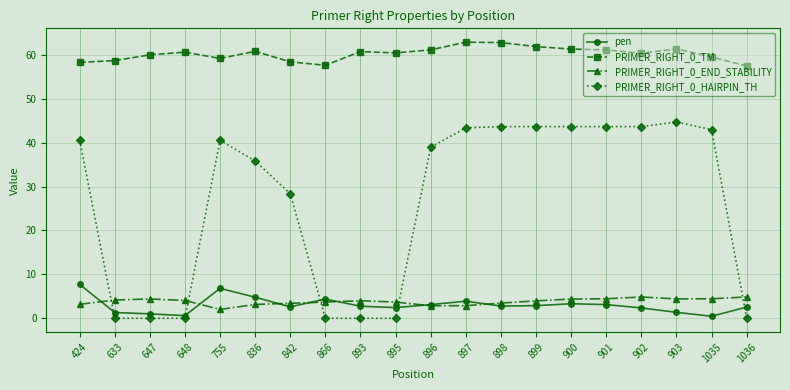

Which series changed the most between 866 and 898?

PRIMER_RIGHT_0_HAIRPIN_TH